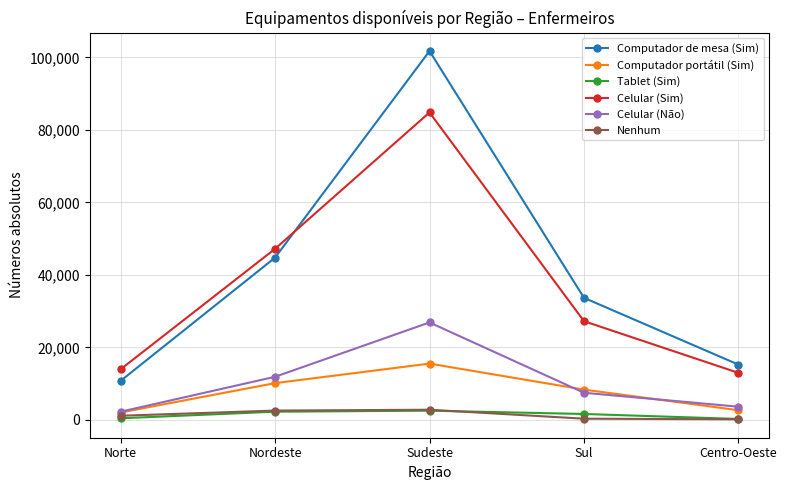

How many interior local peaks does the Computador portátil (Sim) series have?

1